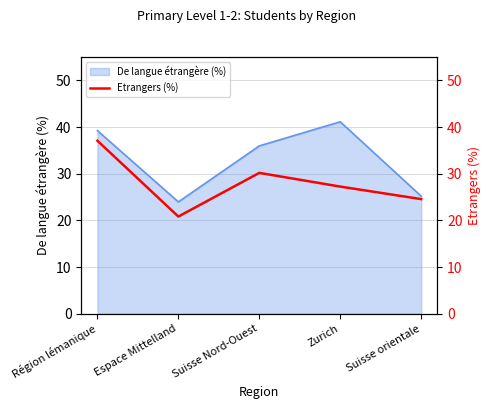

Which has a higher value, Suisse Nord-Ouest or Région lémanique?

Région lémanique